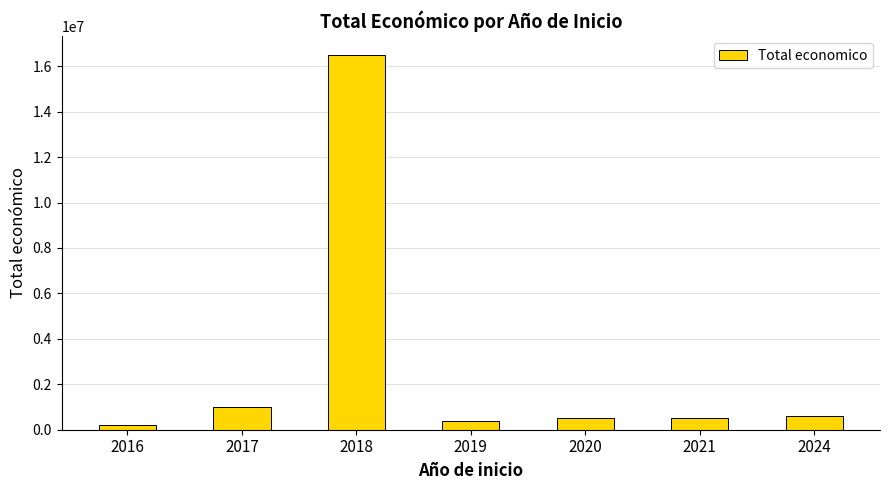

The value at 2020 is 515491. True or false?

True